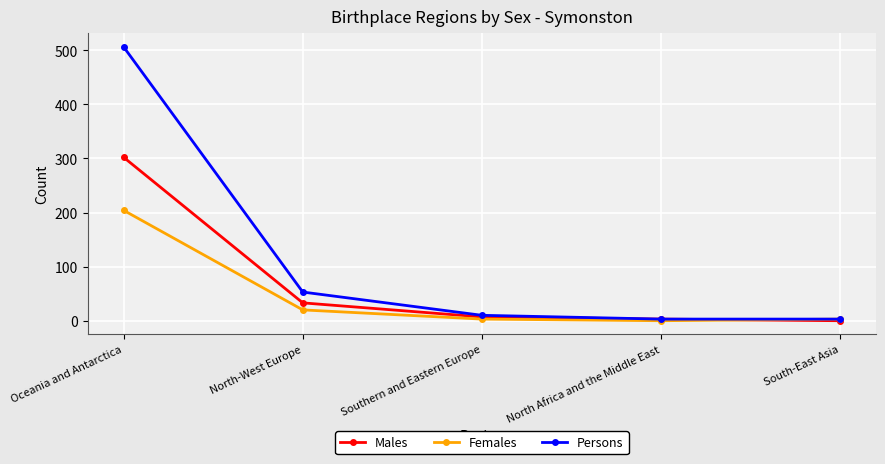

What is the spread (max minus min) of values at North-West Europe?

33